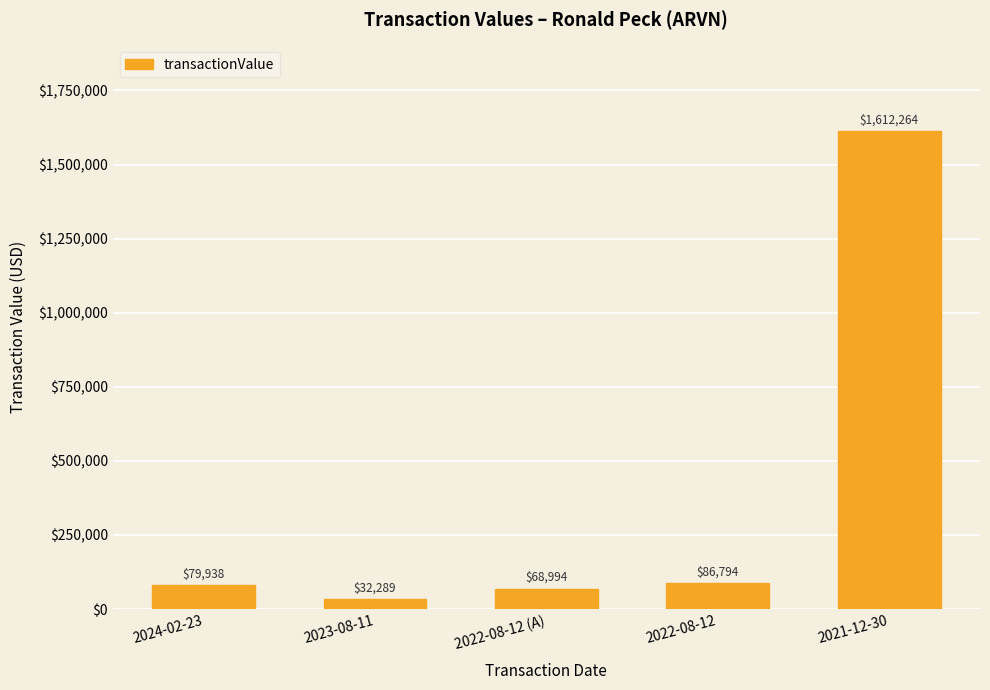

What is the ratio of the value at 2022-08-12 to the value at 2024-02-23?

1.1